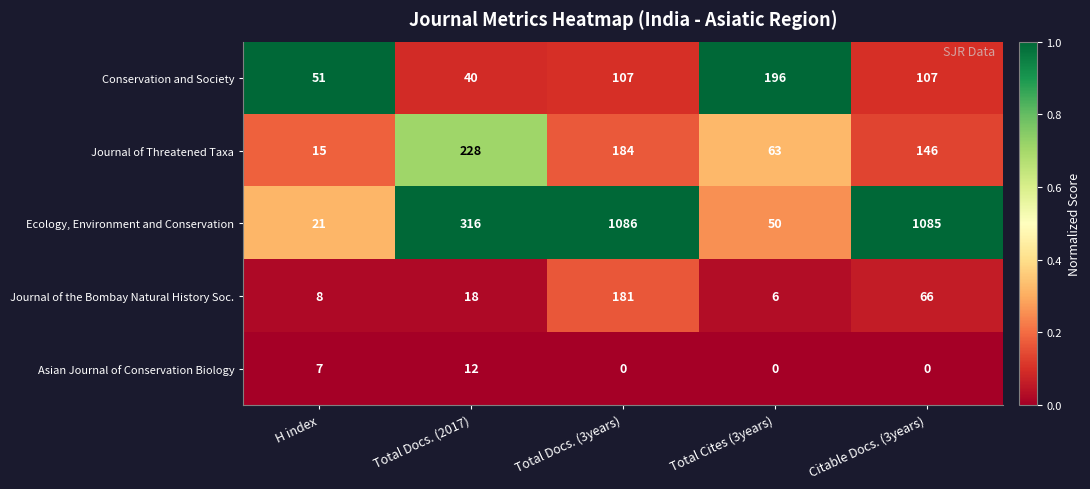

Which series has the largest total across all categories?

Ecology, Environment and Conservation